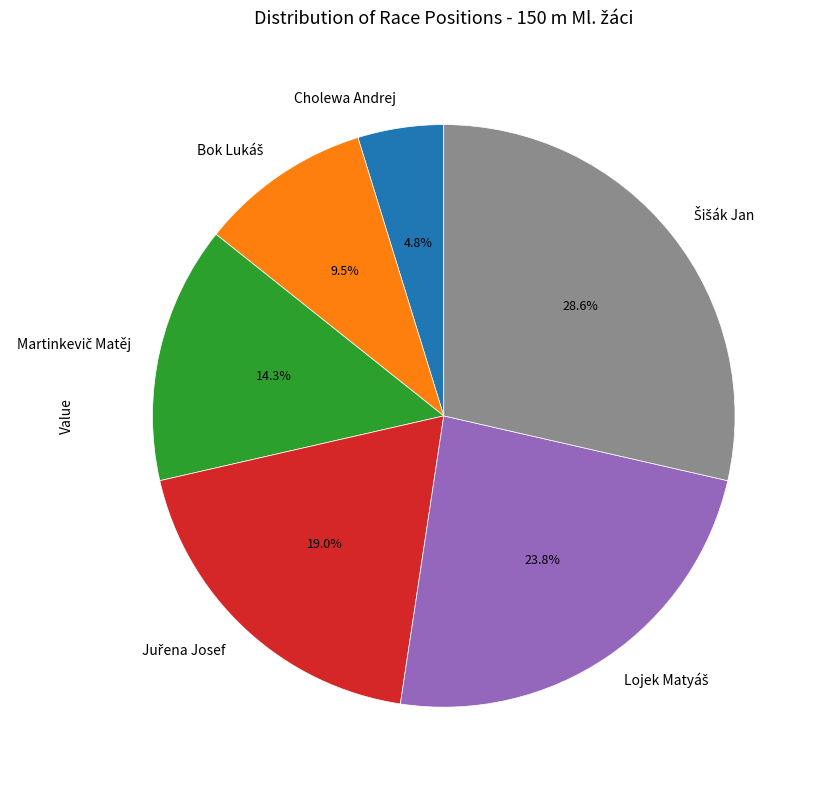

Is there a majority slice in this chart?

No